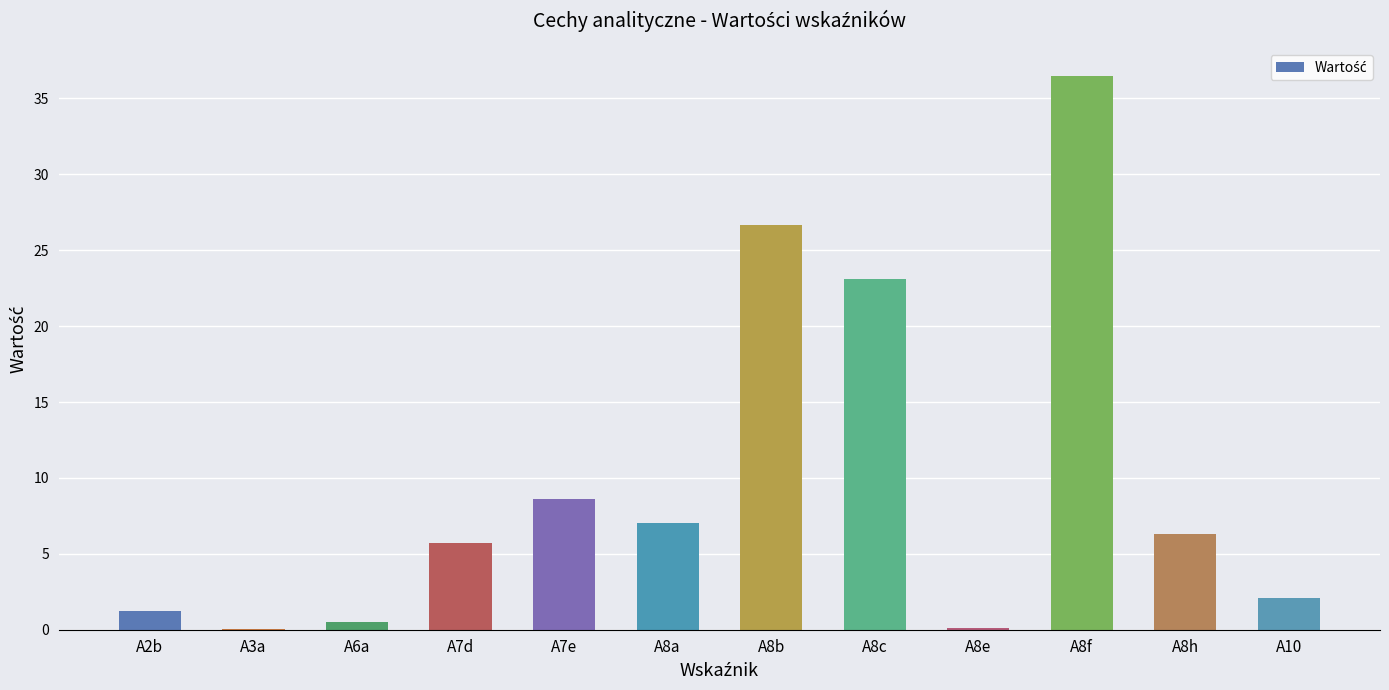

Is it true that the value at A8f is 36.5?

True